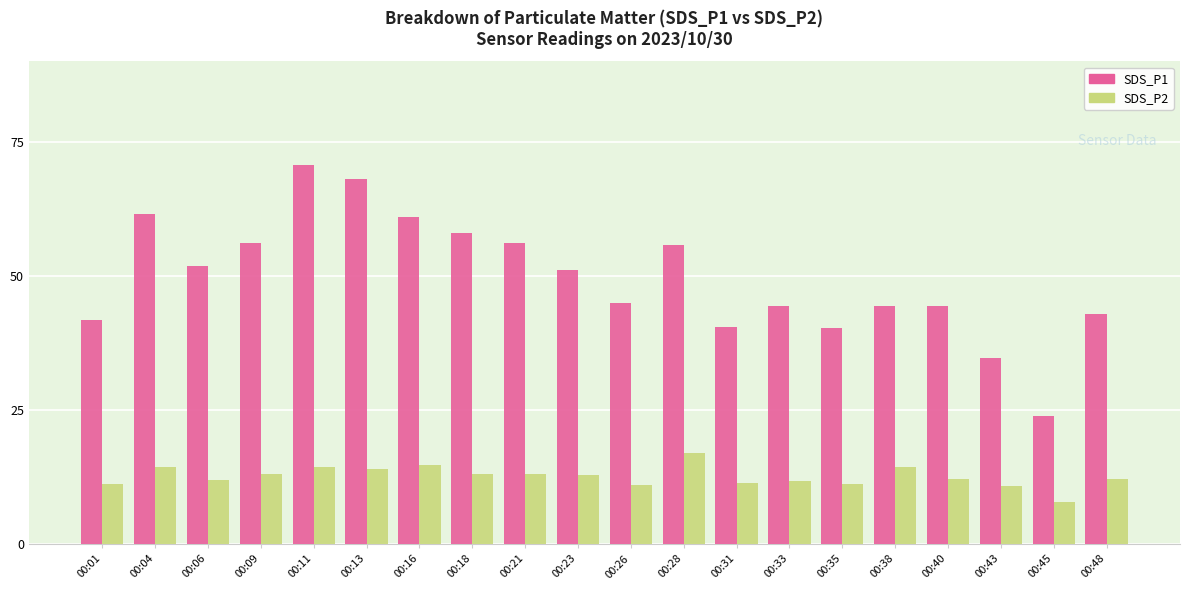

Which label corresponds to the largest value in the chart?

00:11